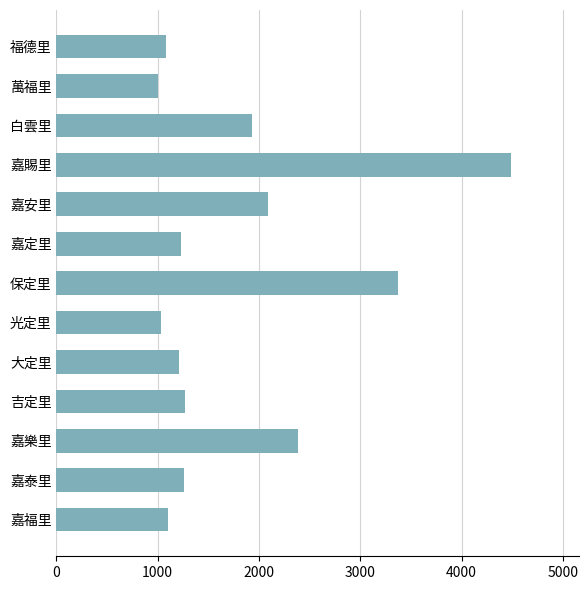

Between 吉定里 and 萬福里, which is larger?

吉定里